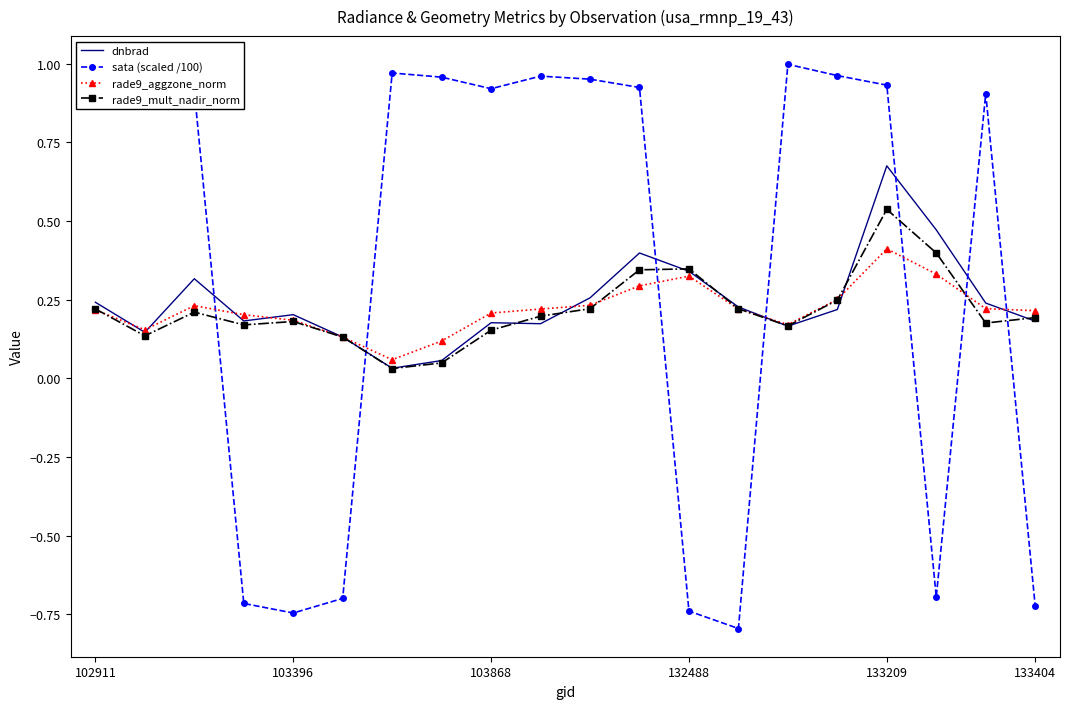

What is the highest value of the rade9_aggzone_norm series?

0.4